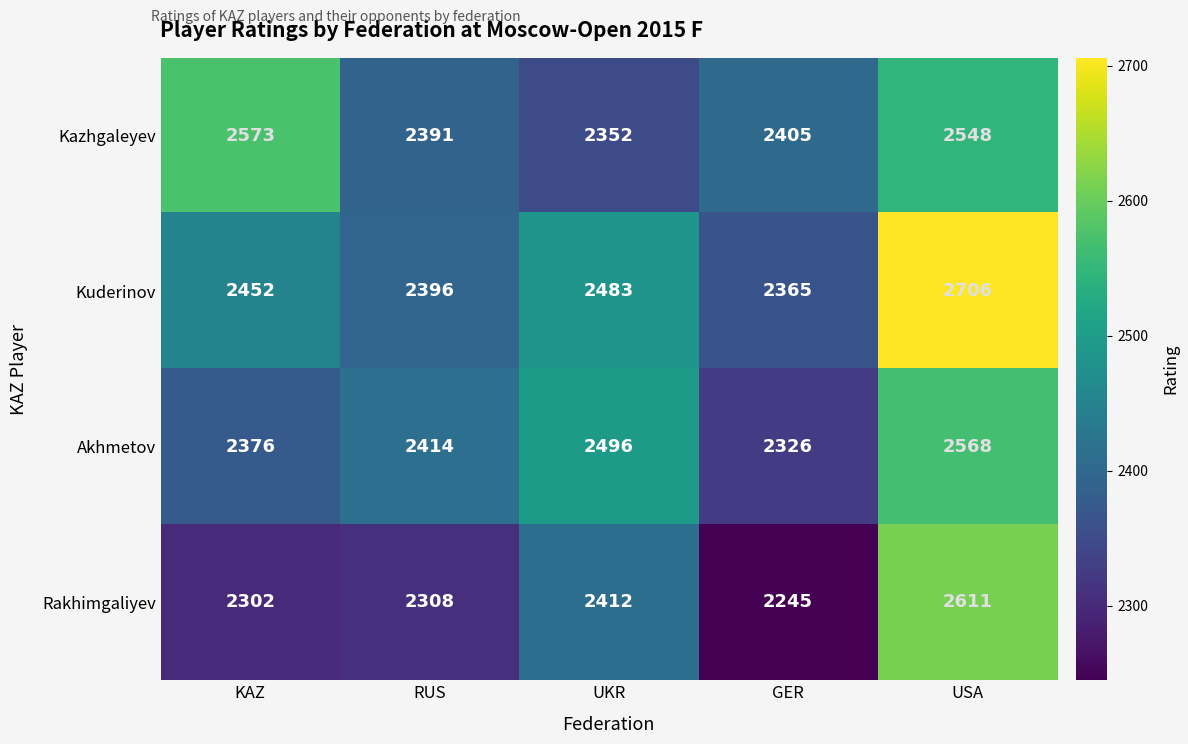

Count the number of categories in the chart.

5